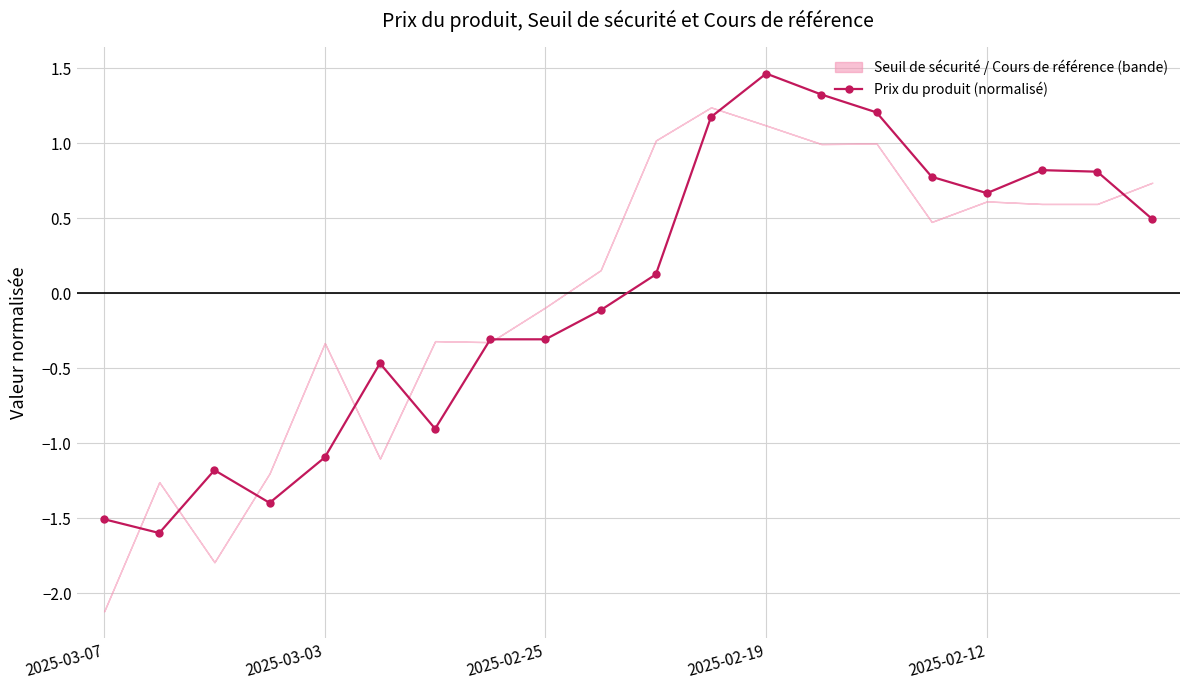

How many positive values are there?

10